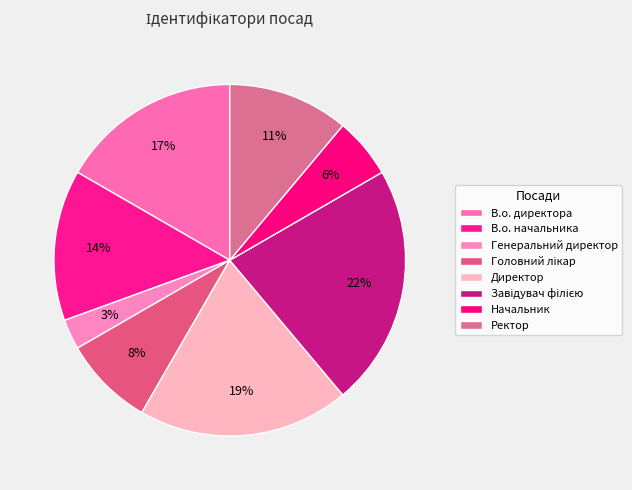

To the nearest percent, what is the average slice percentage?

12%